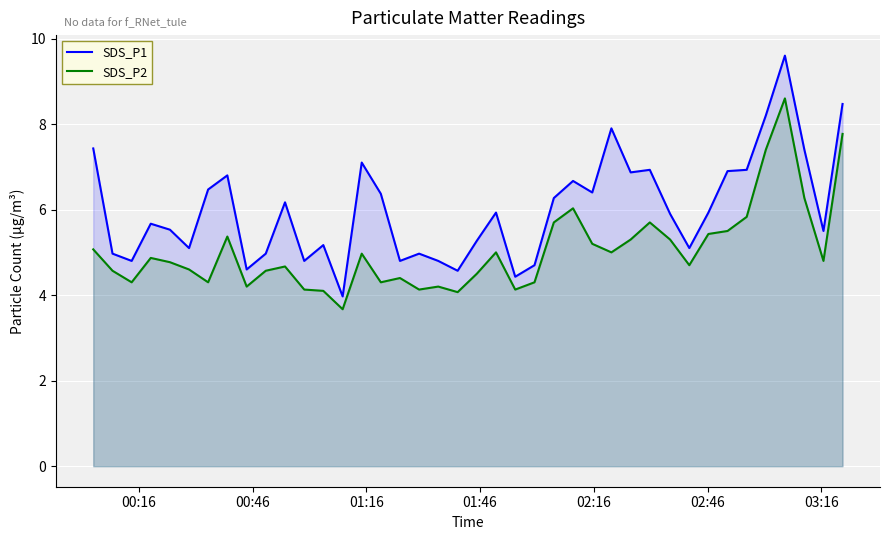

What is the difference between the maximum and minimum values in the SDS_P1 series?

5.6